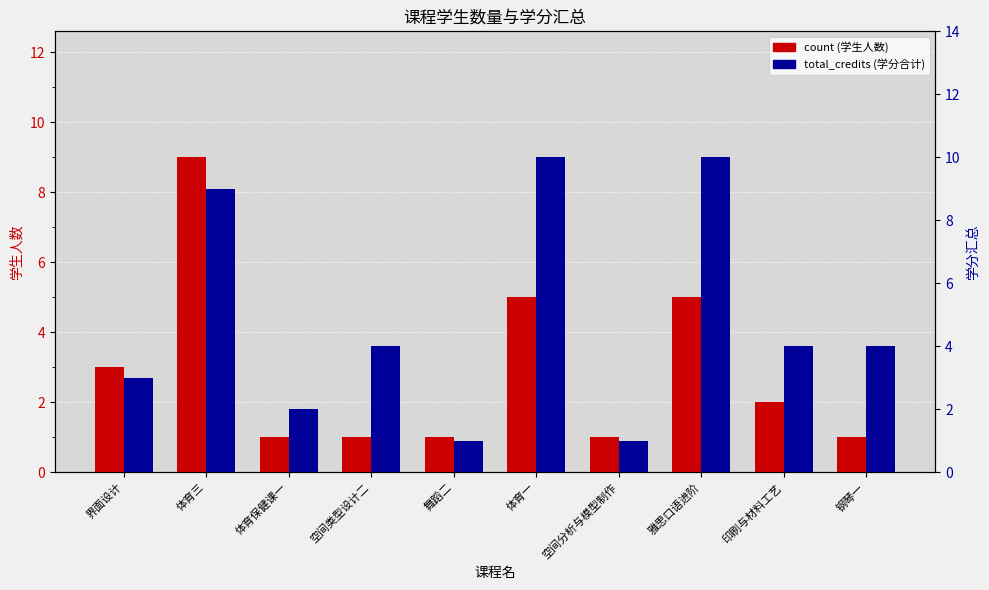

At which category does the chart reach its minimum across all series?

体育保健课一